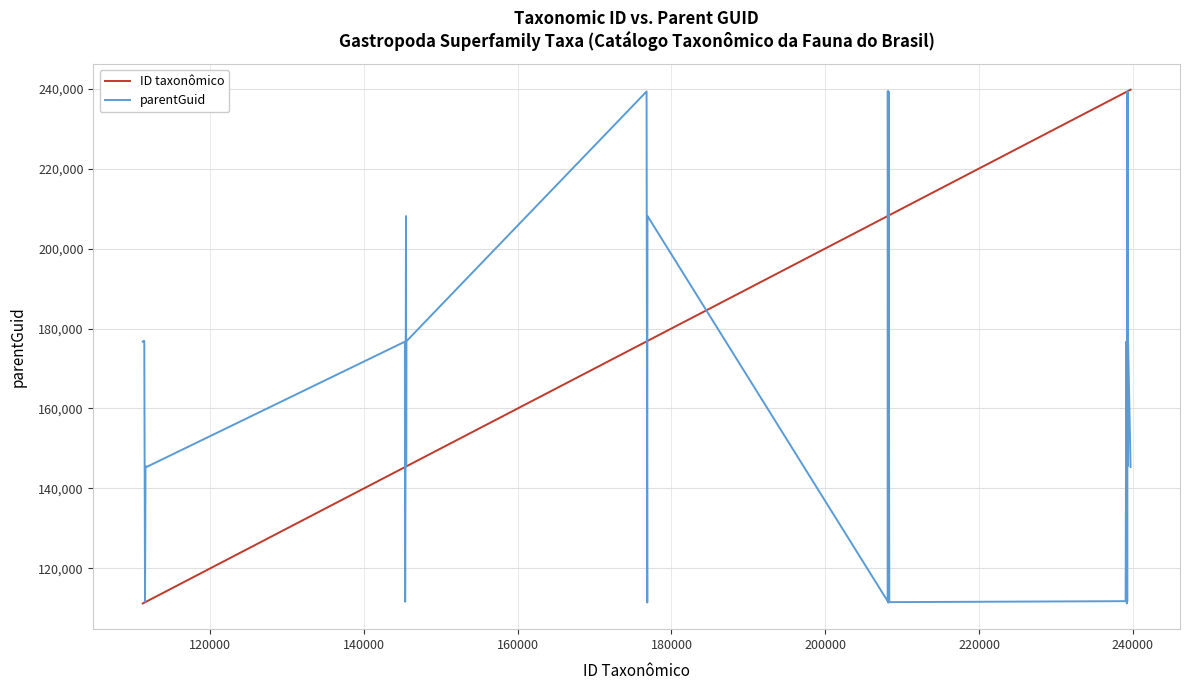

What is the difference between the maximum and minimum values in the ID taxonômico series?

128474